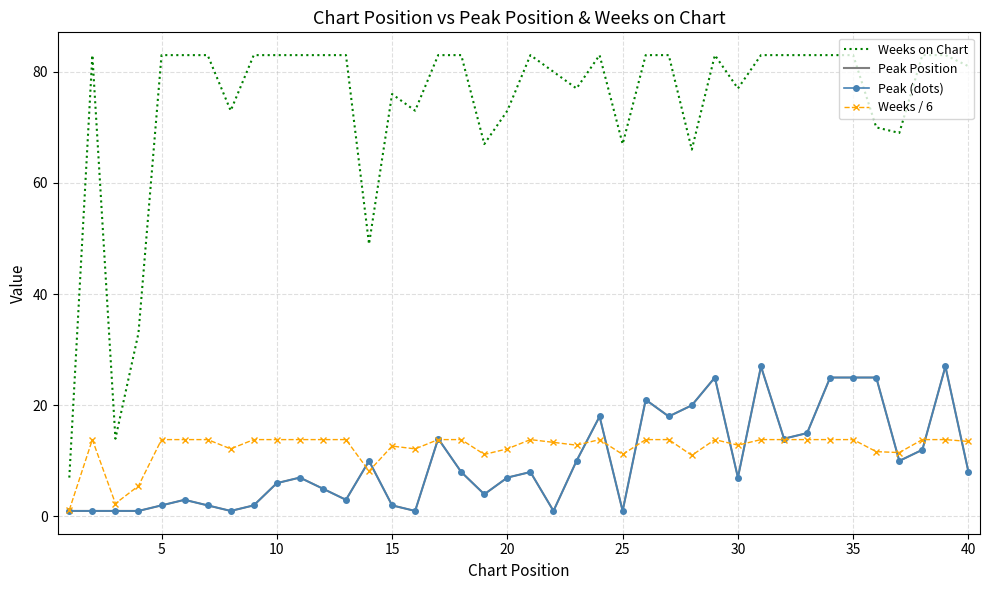

Does the chart have visible grid lines?

Yes